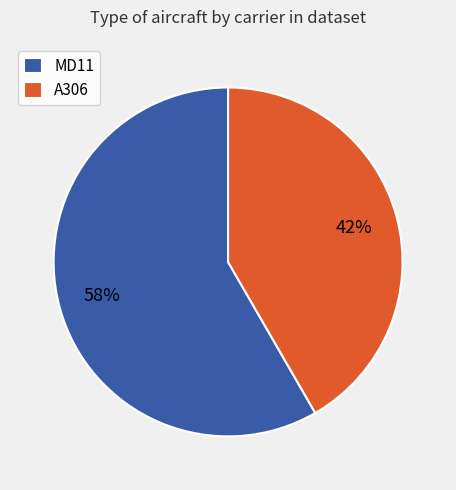

Combined, do A306 and MD11 account for over 50%?

Yes